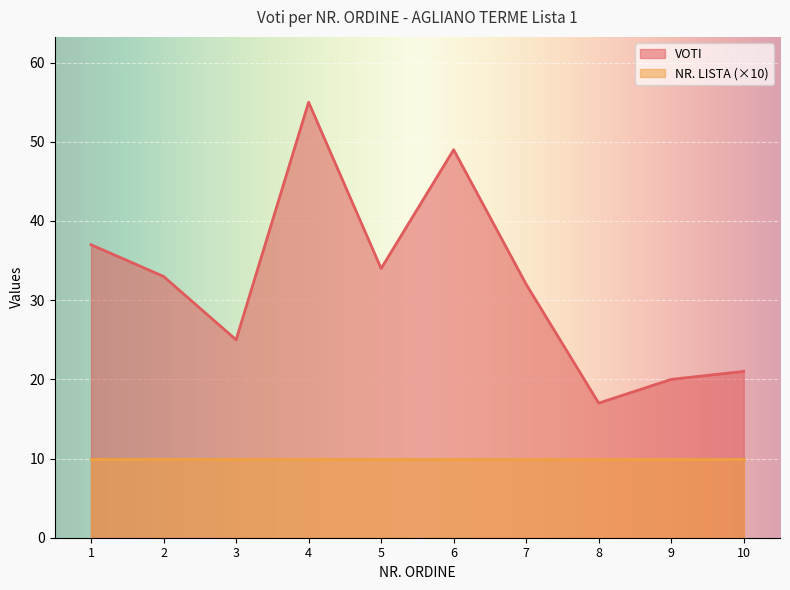

Does the chart display data point markers on the line(s)?

No